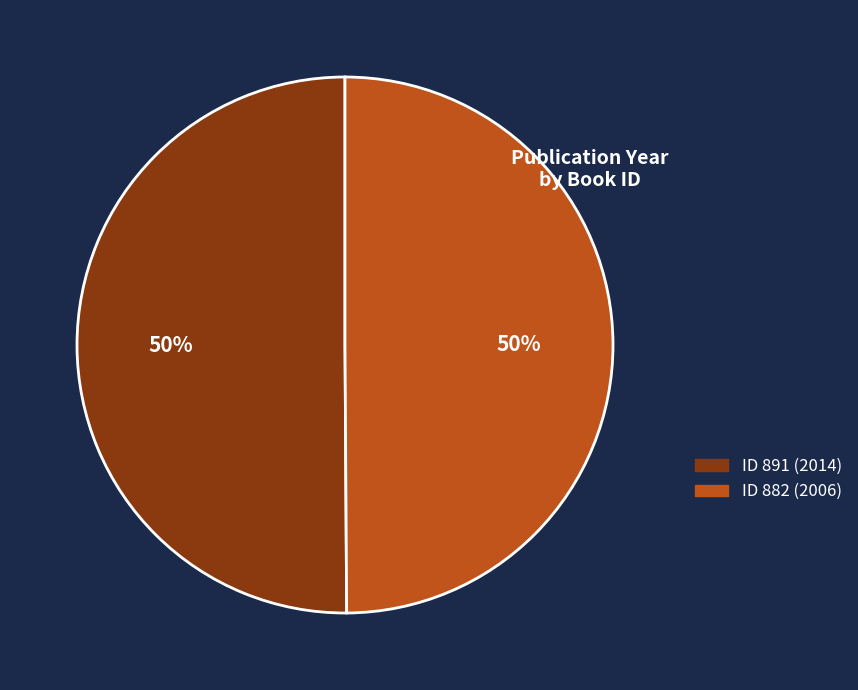

To the nearest percent, what is the average slice percentage?

50%